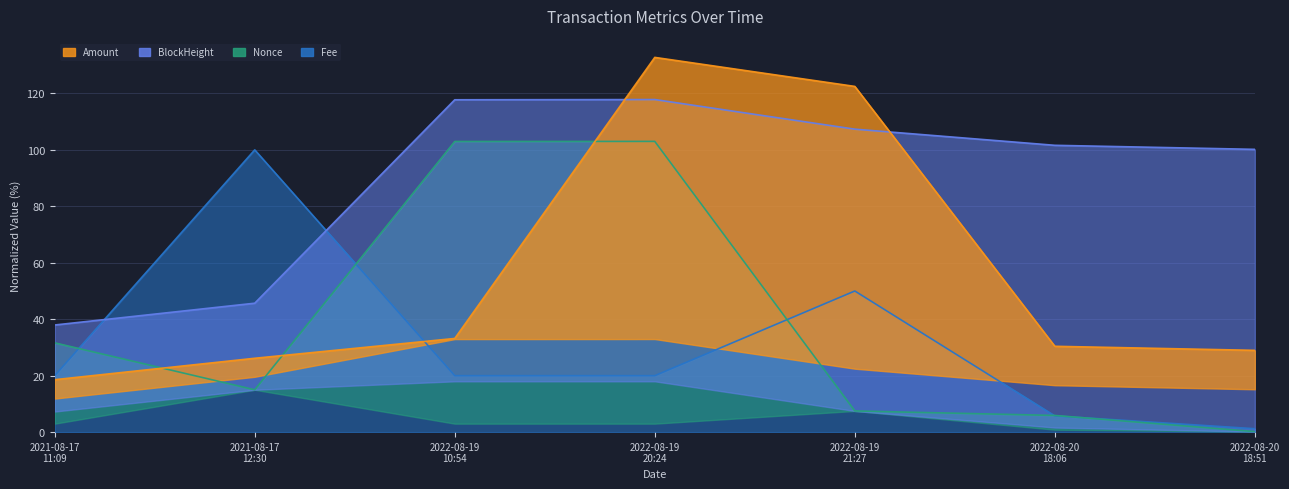

List the labels in order of Amount value, smallest first.

2021-08-17 11:09, 2021-08-17 12:30, 2022-08-20 18:51, 2022-08-20 18:06, 2022-08-19 10:54, 2022-08-19 21:27, 2022-08-19 20:24